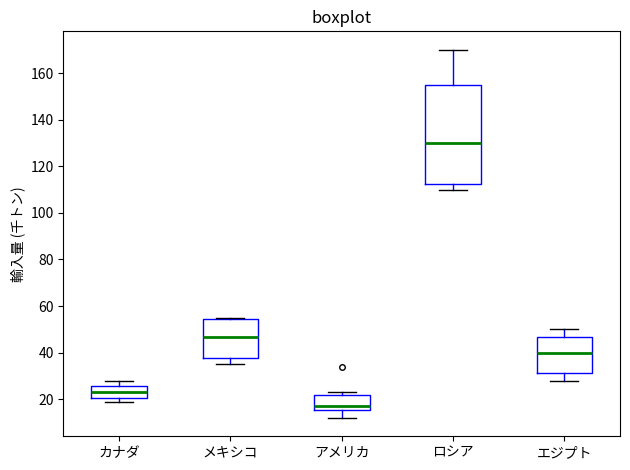

Reading left to right, transcribe this box plot: for each box, give where its median line is, the range the box spans, and where its two whiskers end, as read against the y-axis. The values are not printed on the chart, so give them approximately, as read against the axis.

カナダ: median 24, box 20 to 26, whiskers 20 (just below the box's lower edge) to 28
メキシコ: median 46, box 38 to 54, whiskers 36 to 56
アメリカ: median 18, box 16 to 22, whiskers 12 to 24
ロシア: median 130, box 112 to 156, whiskers 110 to 170
エジプト: median 40, box 32 to 46, whiskers 28 to 50